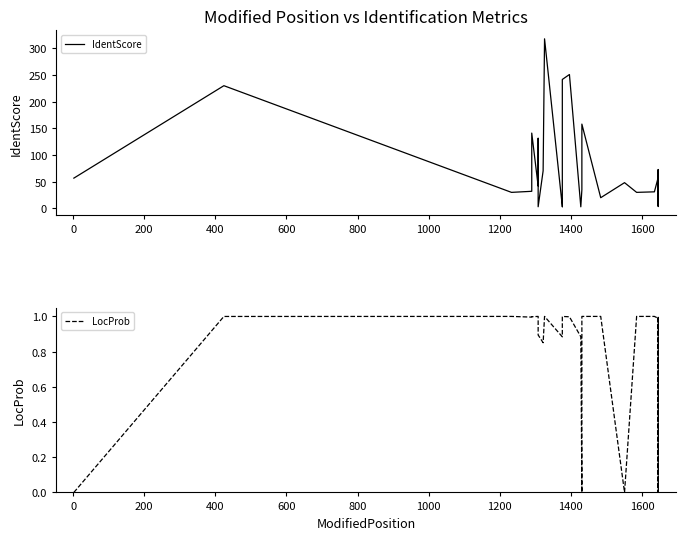

True or false: IdentScore and LocProb intersect in this chart.

False